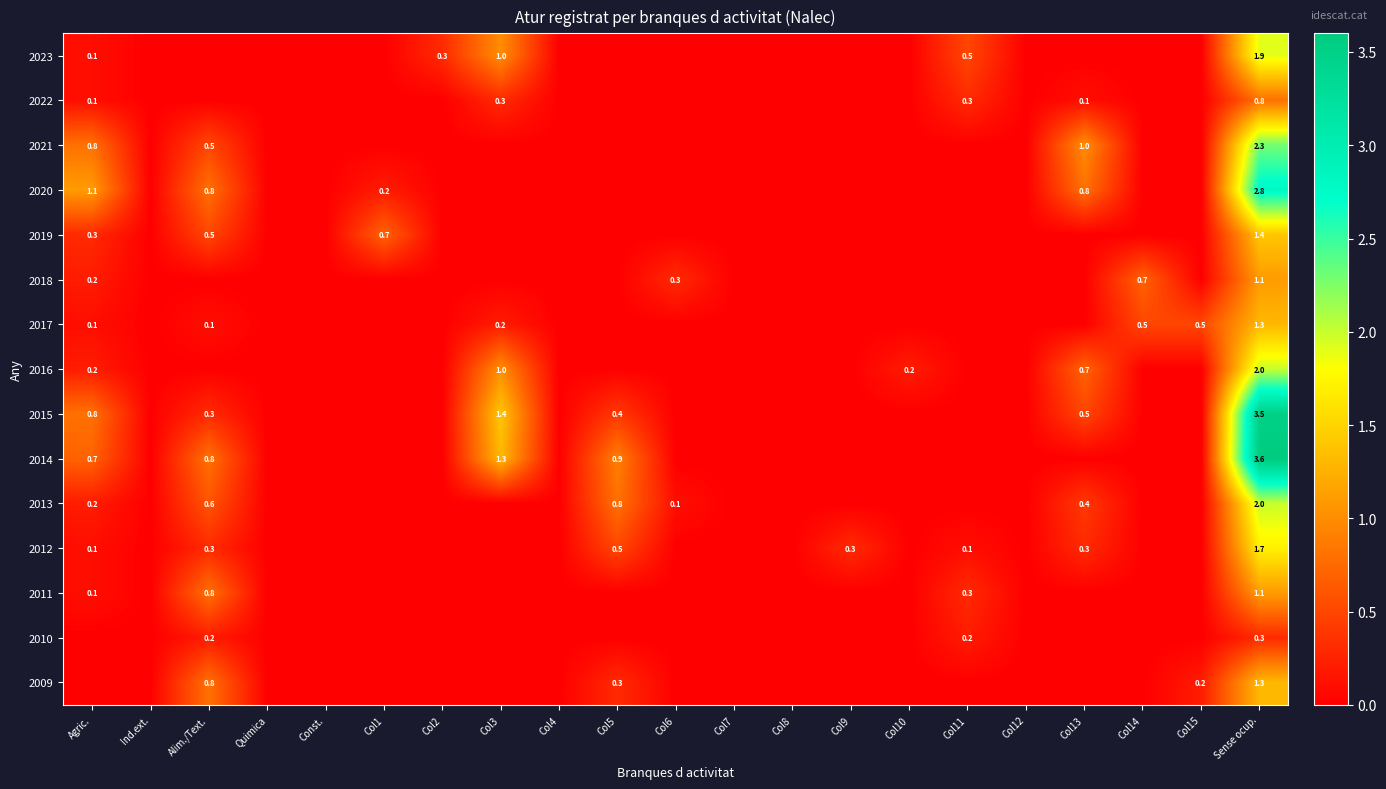

True or false: 2011 has a value of 0.1 at Agric..

True